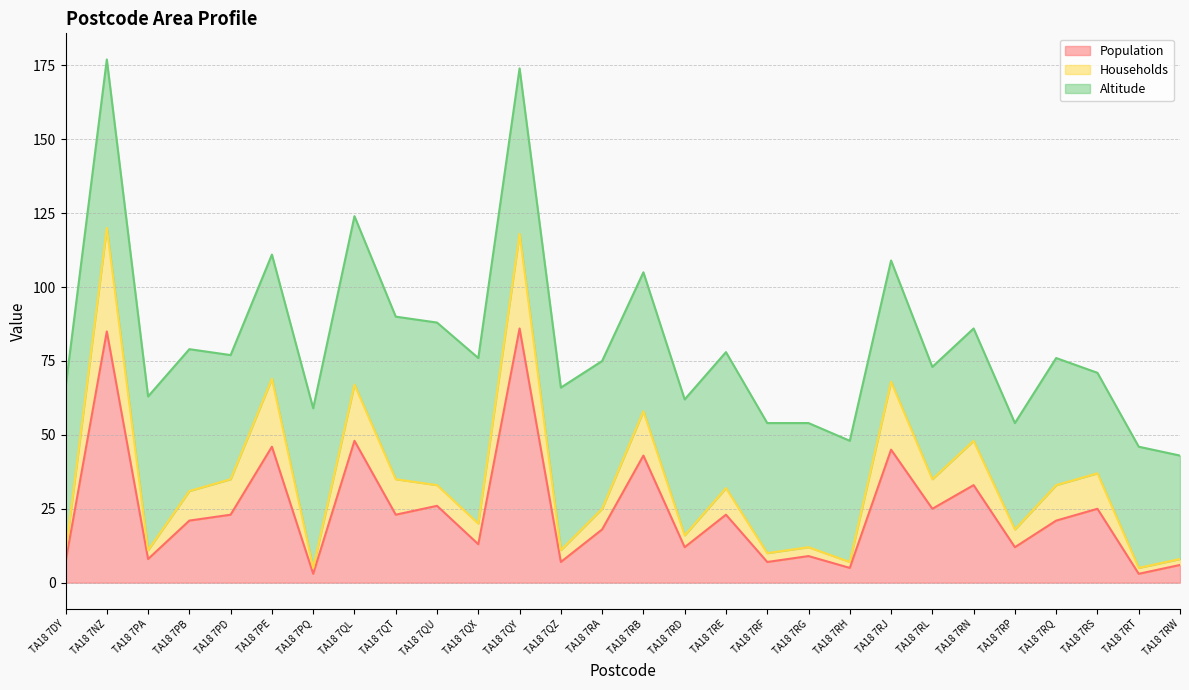

How many data points in Population are above 21?

13